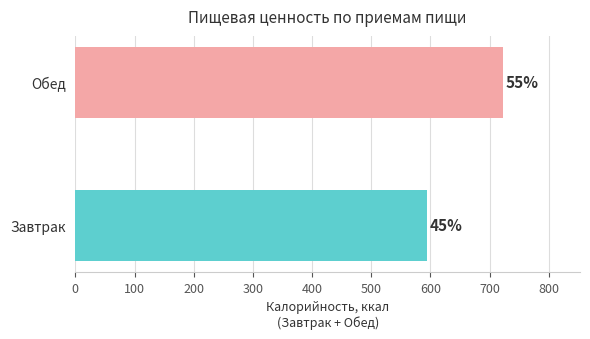

Rank the categories by value from highest to lowest.

Обед, Завтрак